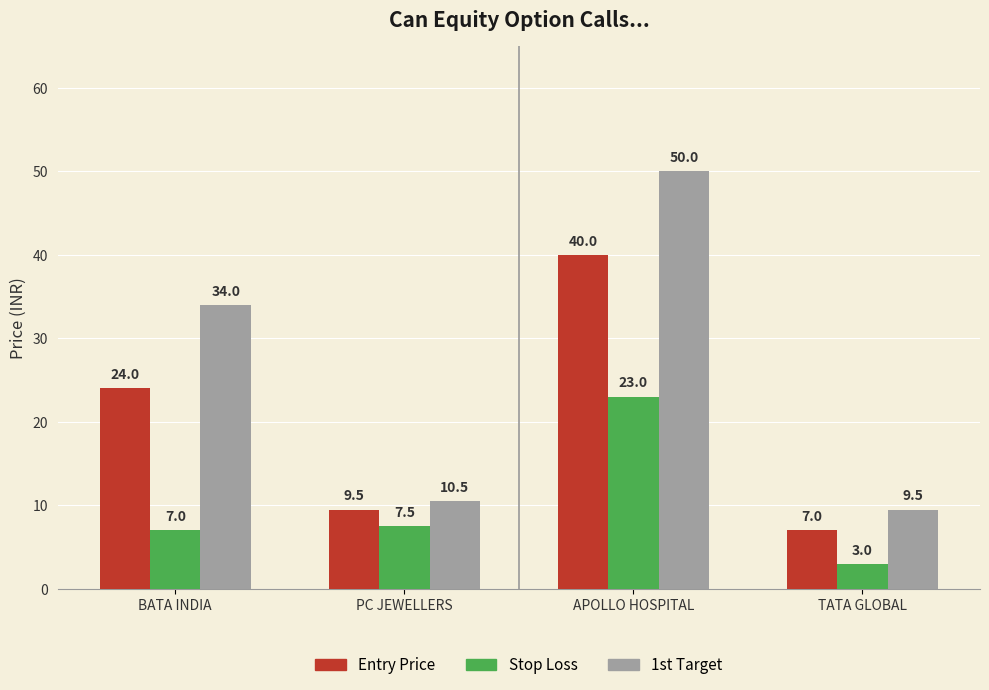

Between BATA INDIA and TATA GLOBAL, which series saw the biggest shift?

1st Target